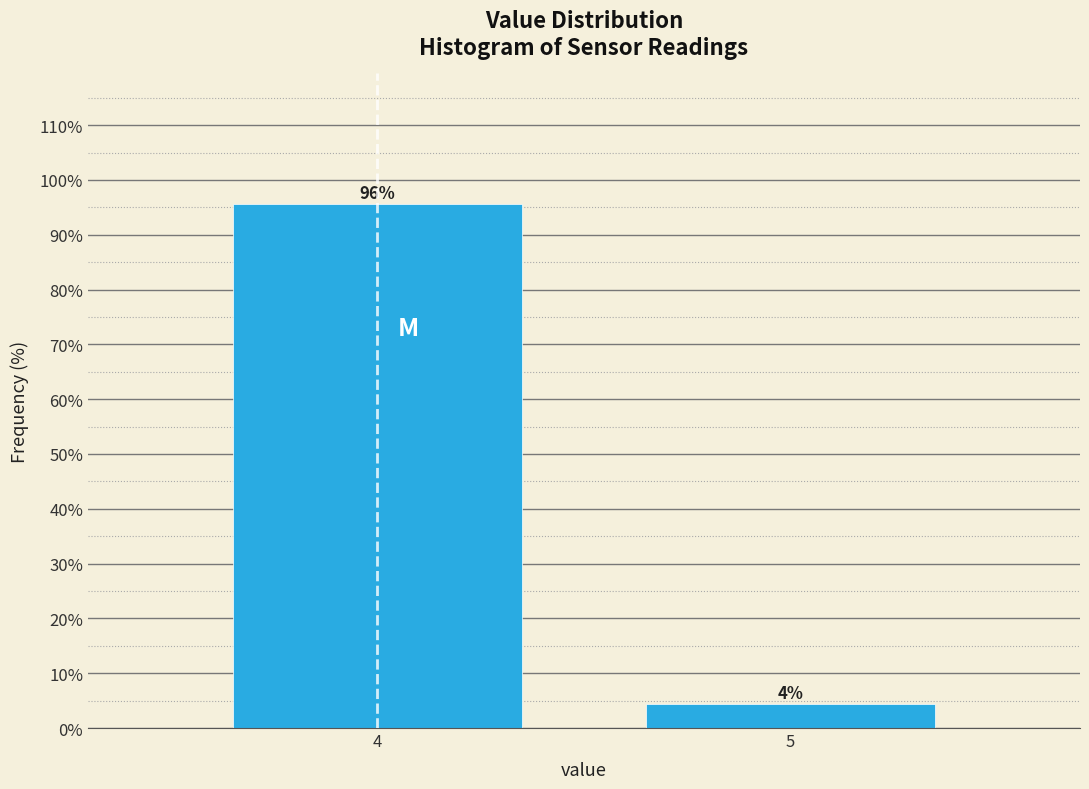

What is the average value?

50.0